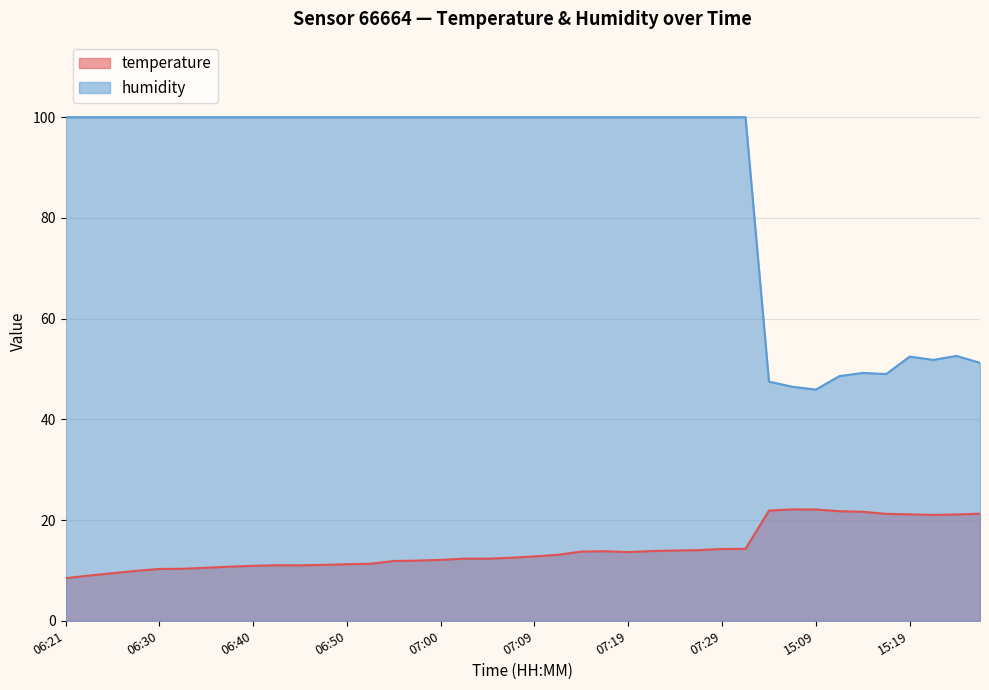

How many data points does each series have?

40